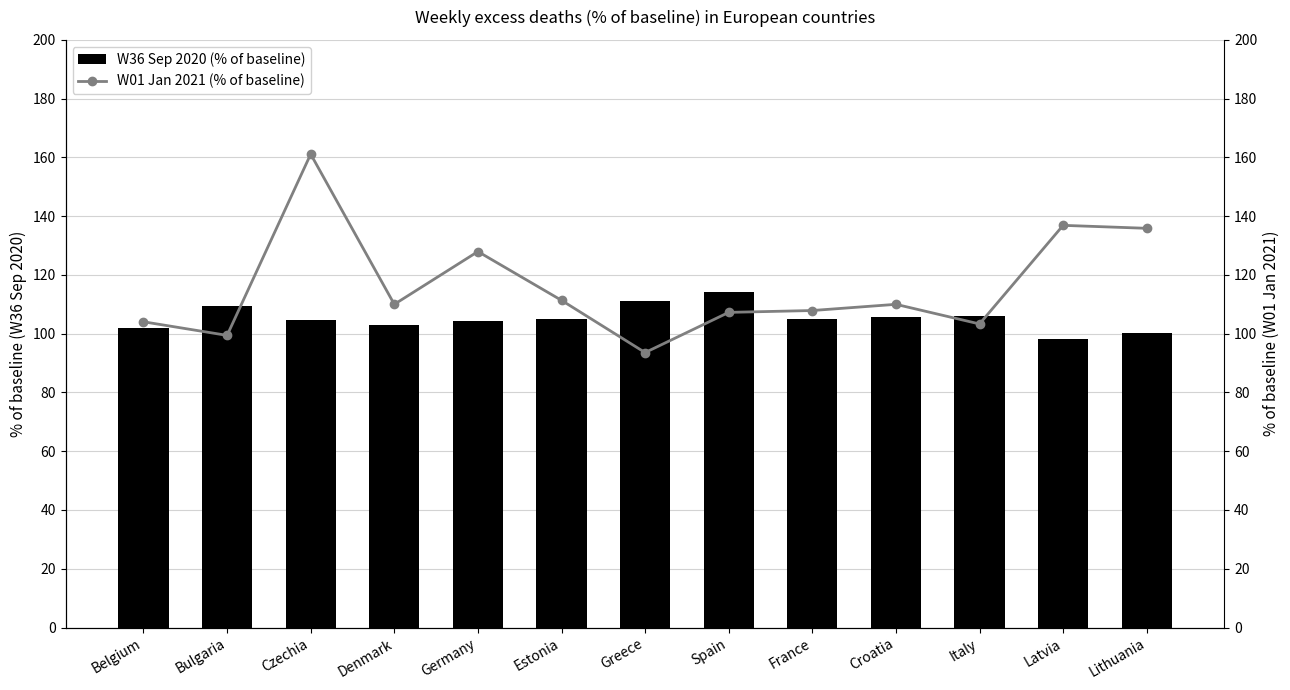

How many data points in W01 Jan 2021 (% of baseline) are less than 110?

6